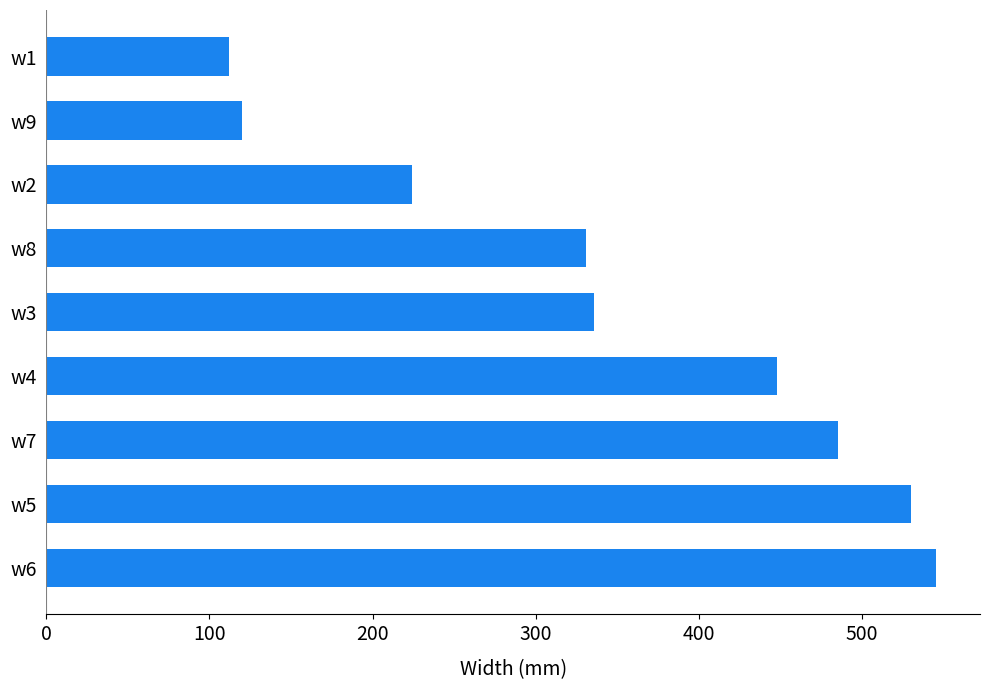

Are the bars horizontal?

Yes